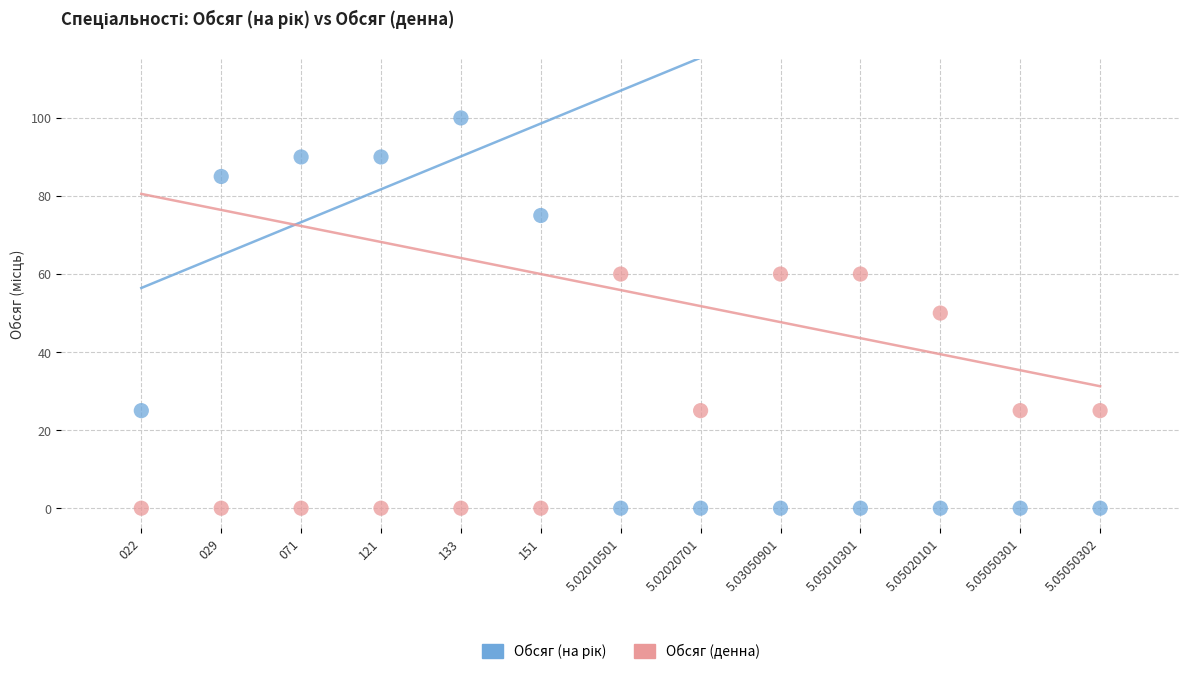

Across all data points, what is the range of Y values (max minus min)?

100